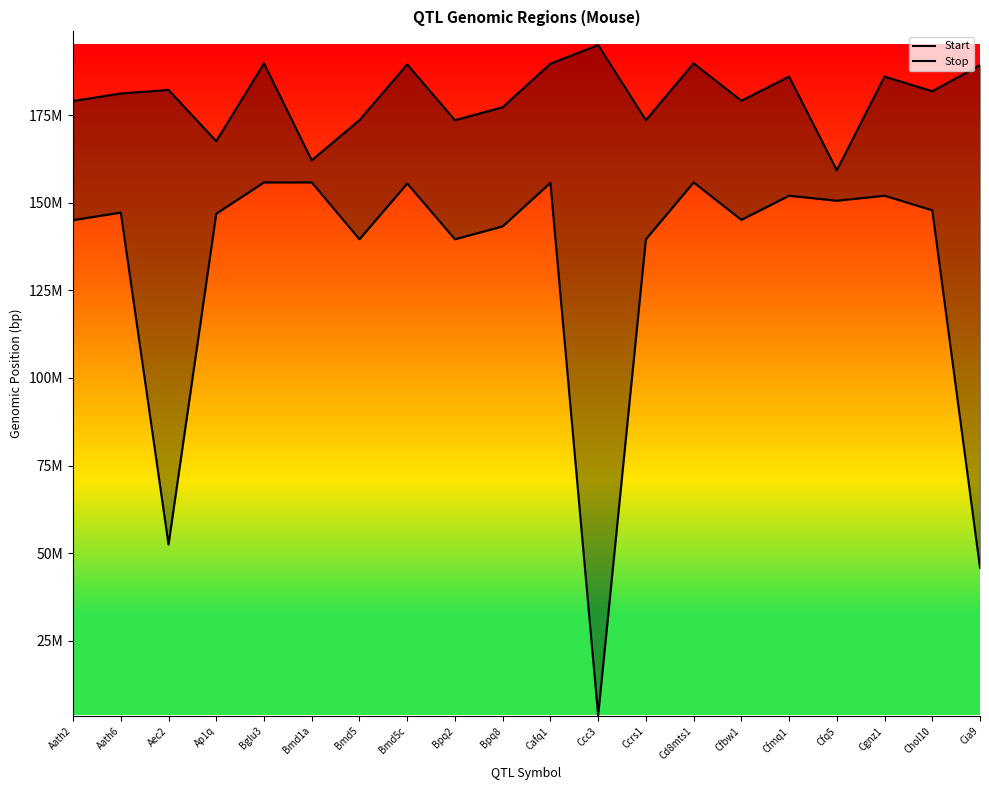

List the series in order of their overall mean, highest first.

Stop, Start